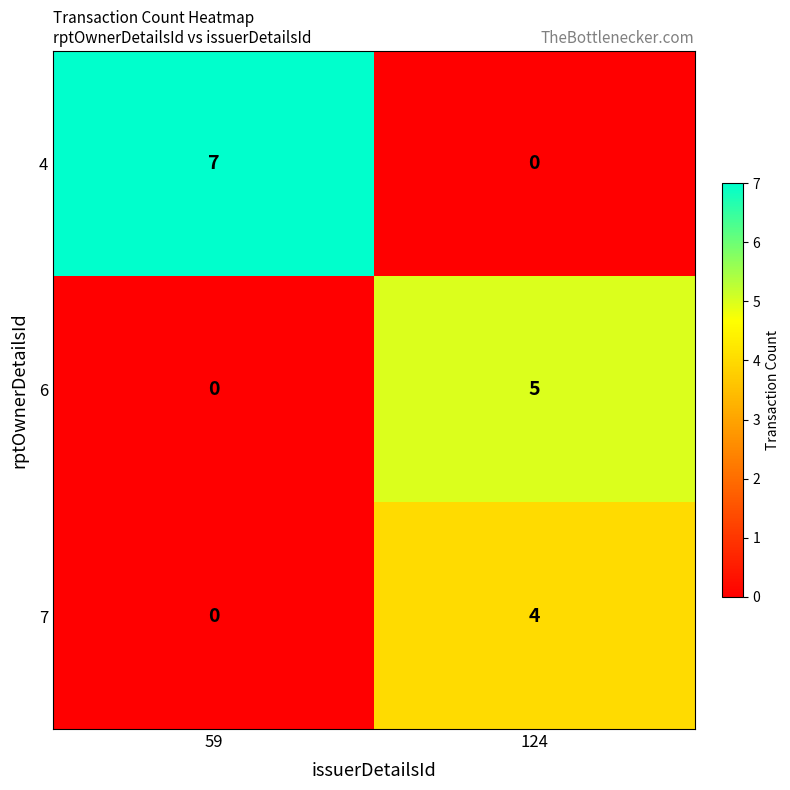

True or false: 6 has a value of 0 at 59.

True